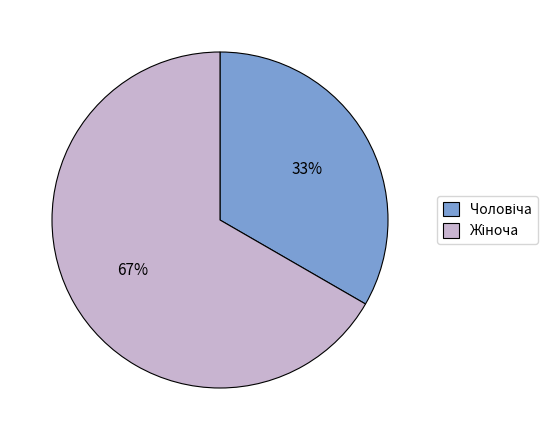

To the nearest percent, what is the average slice percentage?

50%